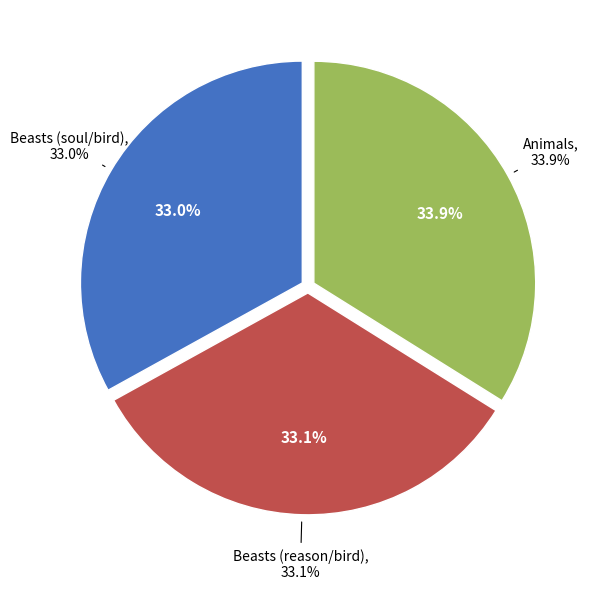

How many slices are in this pie chart?

3